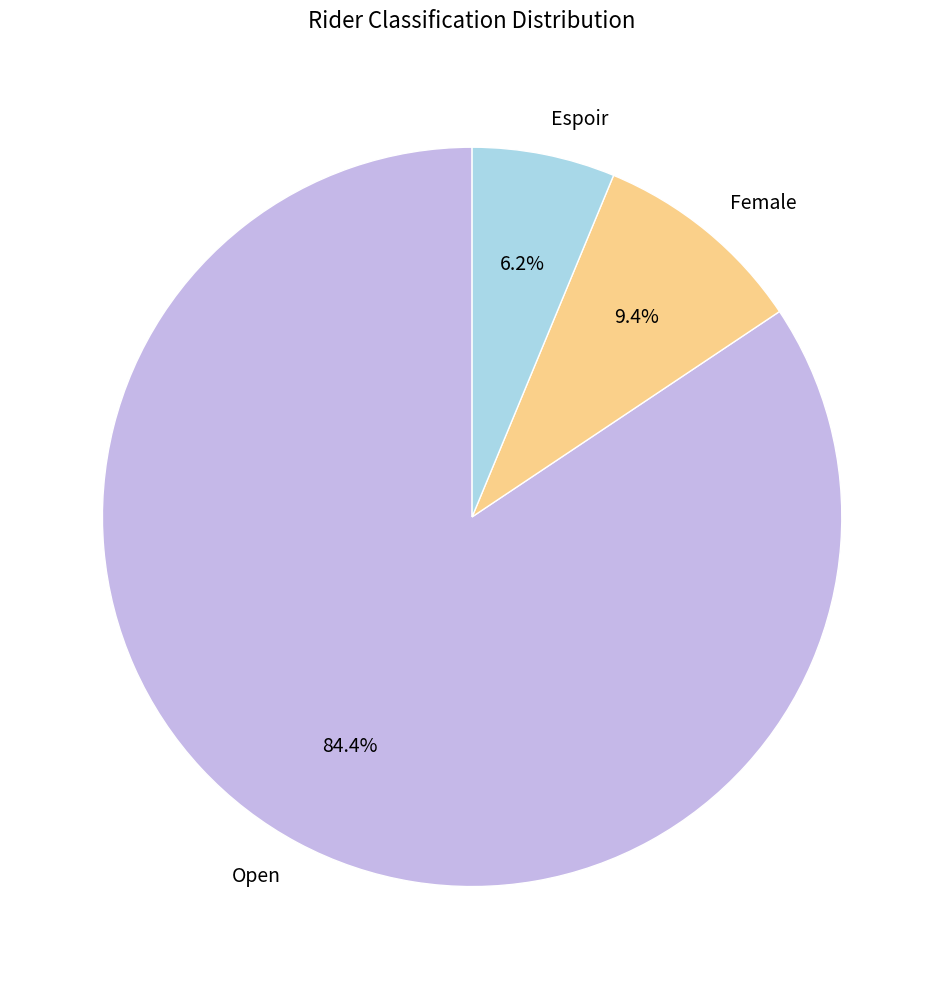

To the nearest percent, what portion does Female represent?

9%